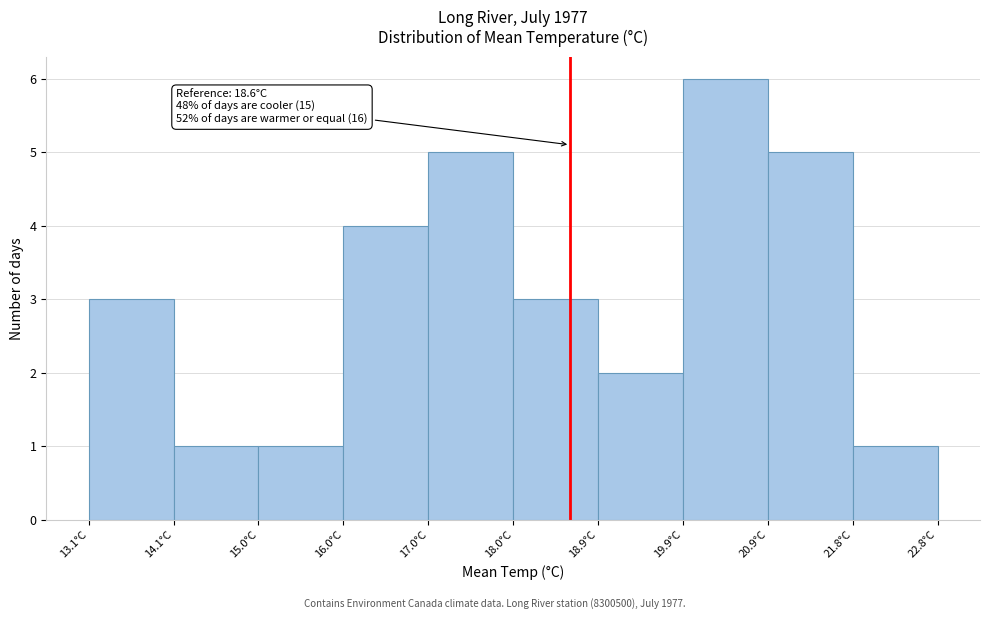

Over which range of the x-axis is the bar tallest?

19.89 to 20.86